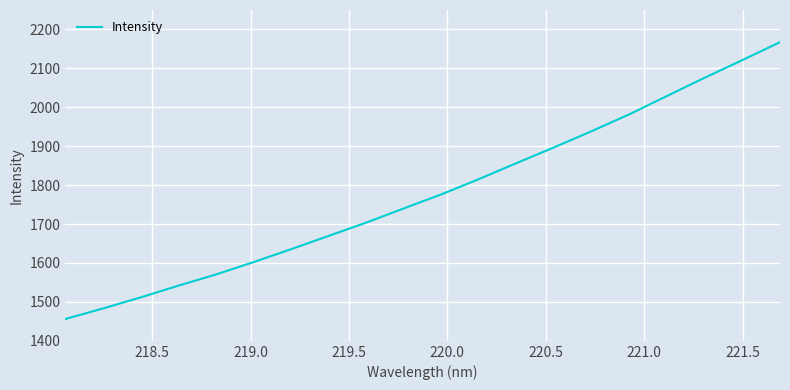

Does the chart display data point markers on the line(s)?

No